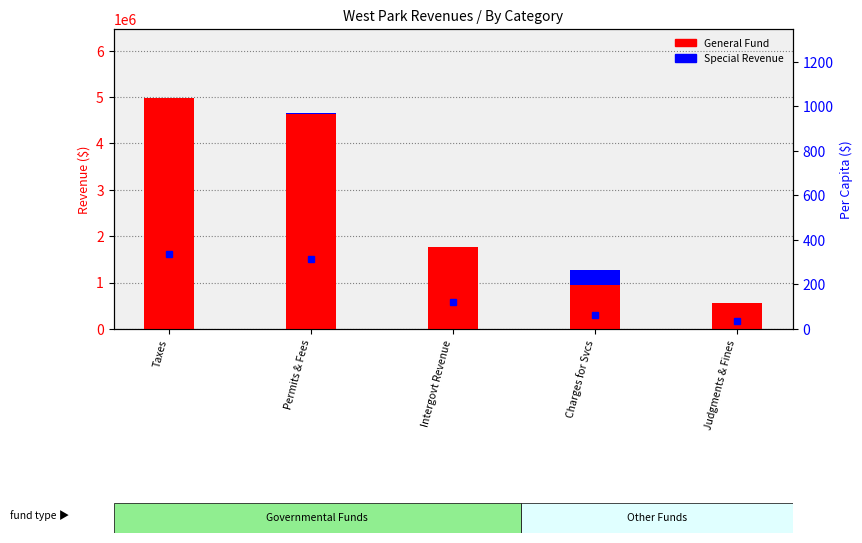

Which category has the lowest value in the Special Revenue series?

Taxes